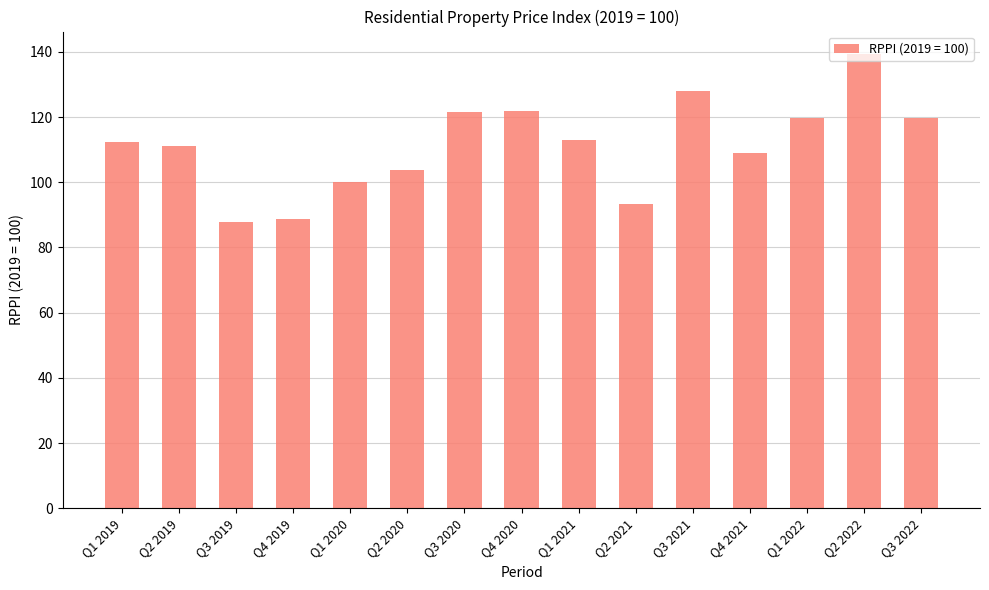

How many values are below 112?

7